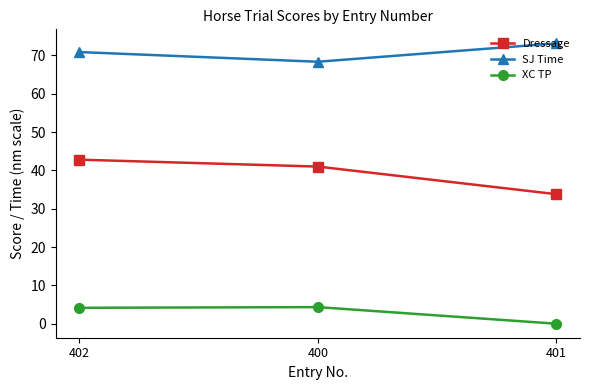

How many data points in XC TP are less than 4?

1